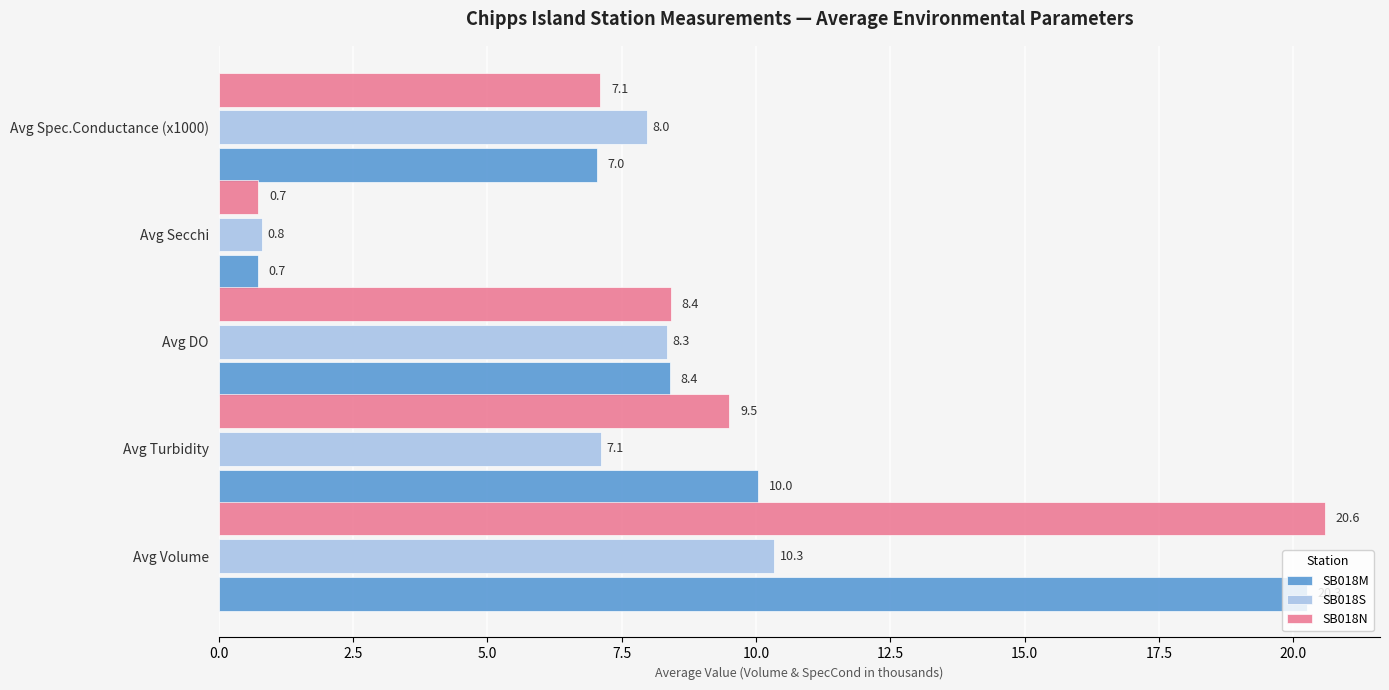

What value does the SB018S series have at Avg Volume?

10.3